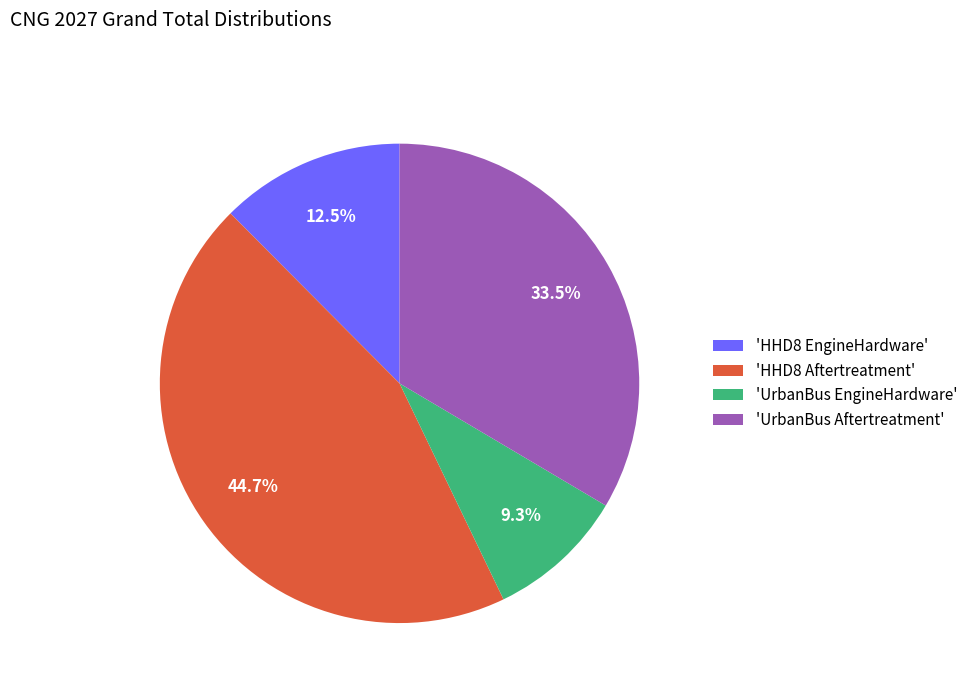

What is the smallest slice in the pie chart?

'UrbanBus EngineHardware'